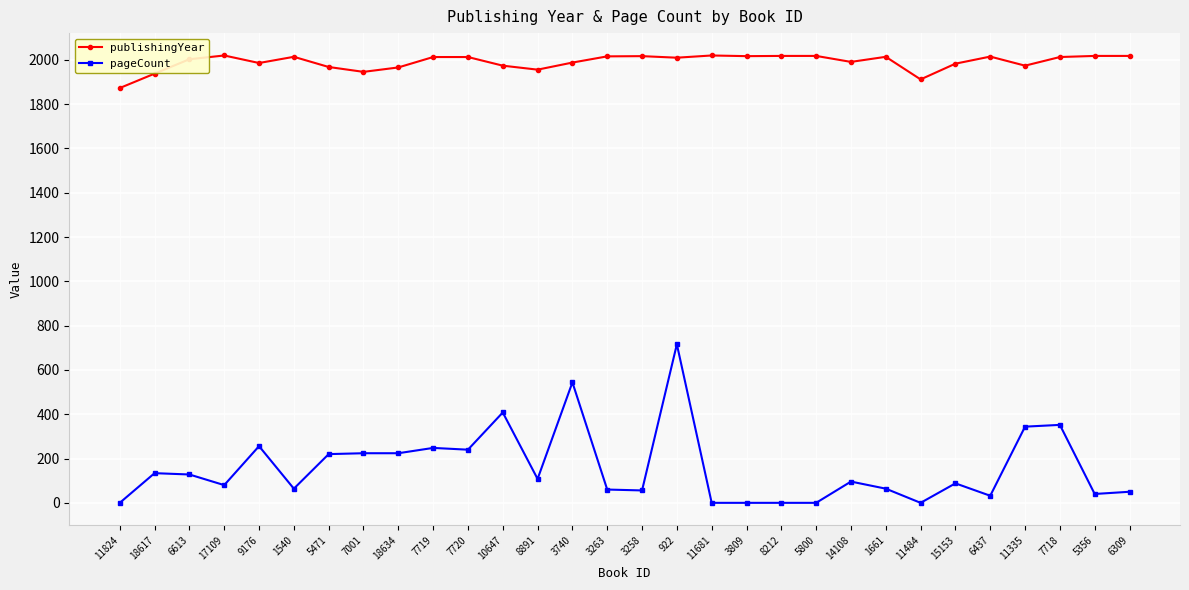

True or false: publishingYear and pageCount cross at least once.

False